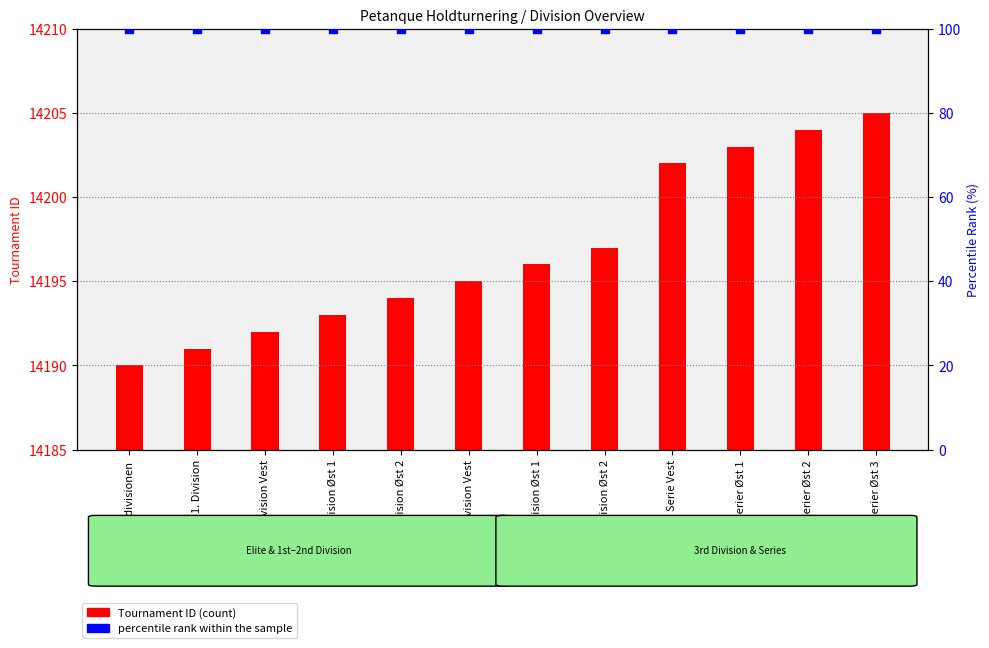

What are all the series names shown in the legend?

Tournament ID, percentile rank within the sample